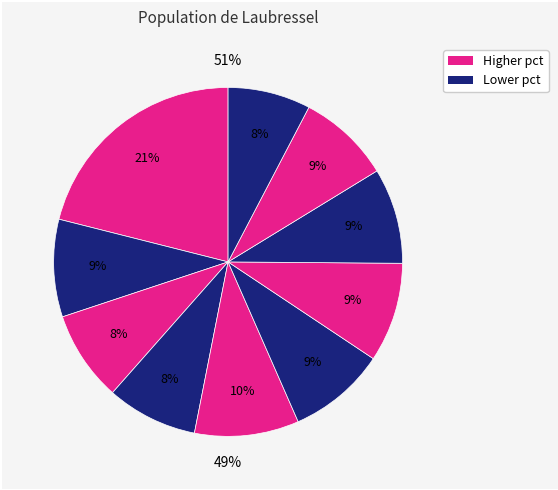

Count the number of slices in the pie.

10